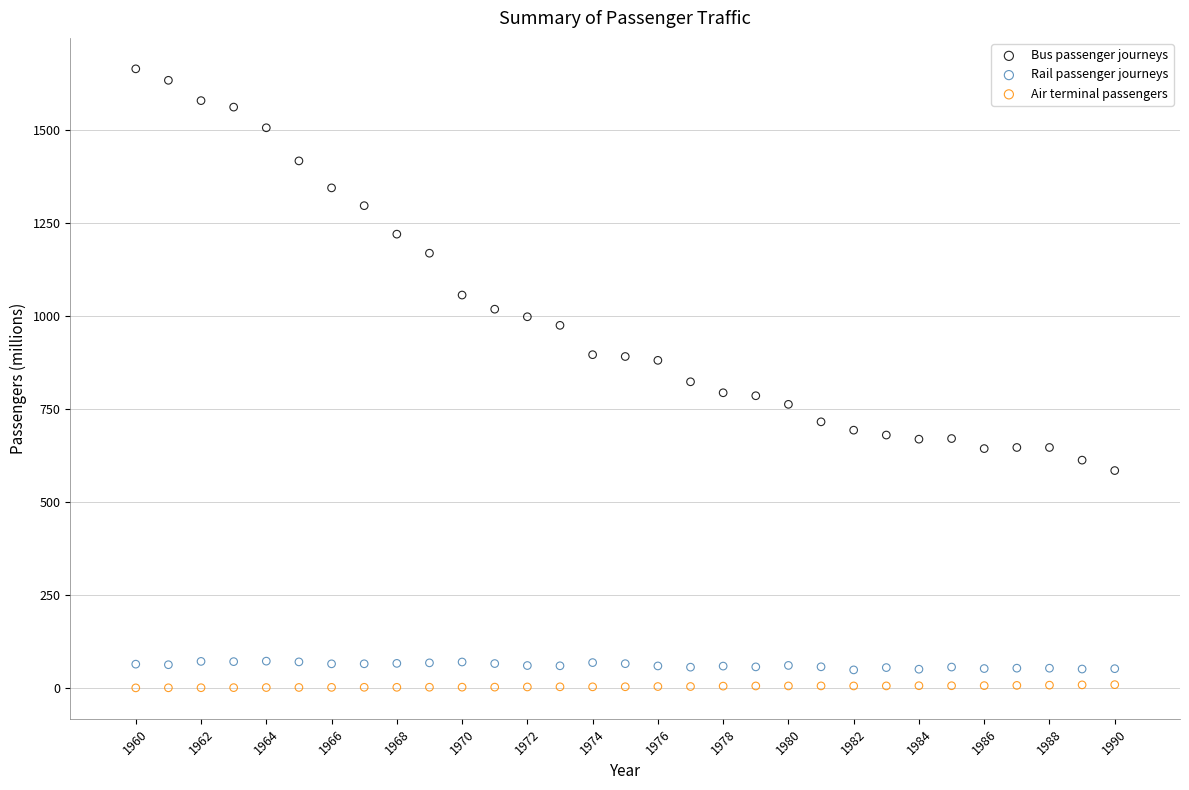

In the Bus passenger journeys series, what Y value is closest to 1124?

1168.9